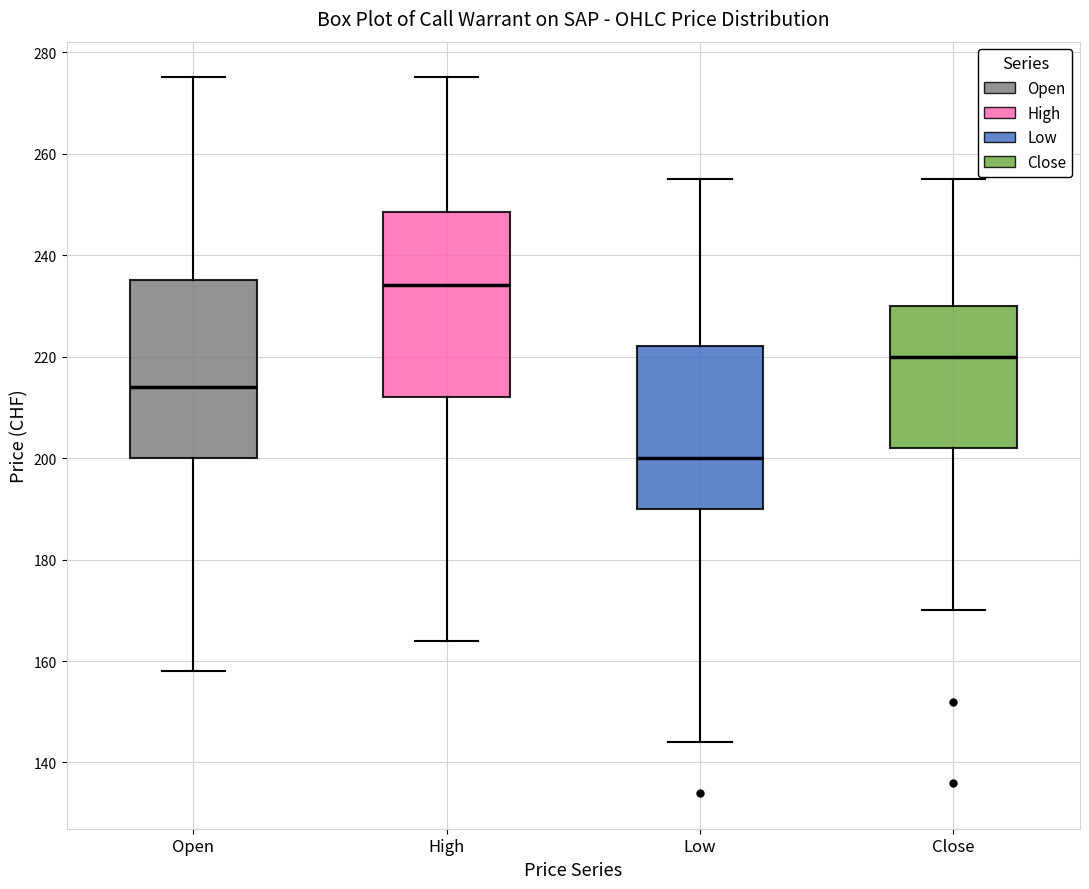

Which box's median line is the highest?

High